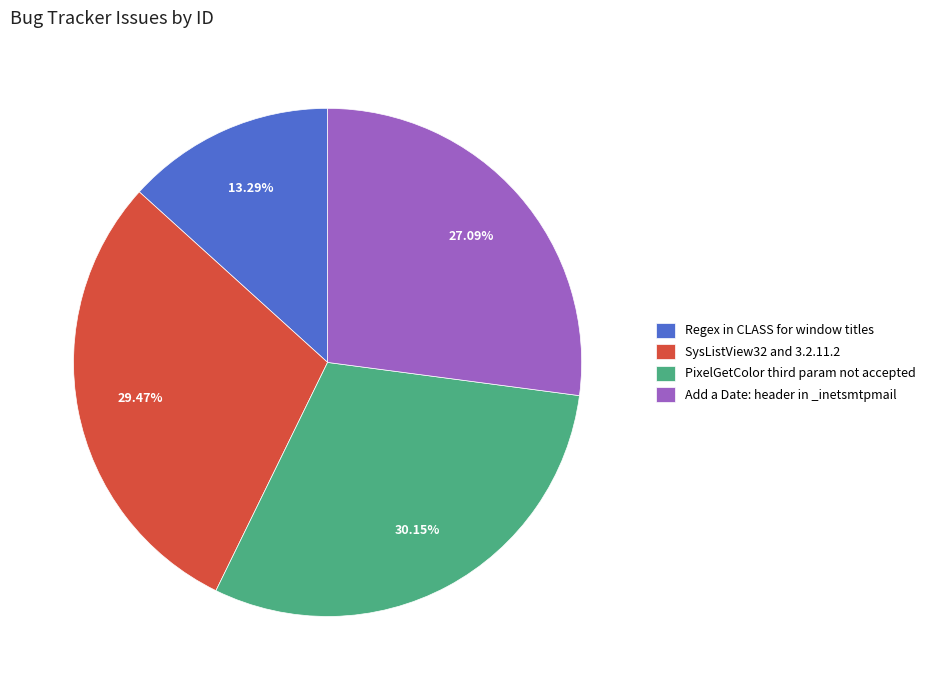

Rank the categories by value from highest to lowest.

PixelGetColor third param not accepted, SysListView32 and 3.2.11.2, Add a Date: header in _inetsmtpmail, Regex in CLASS for window titles